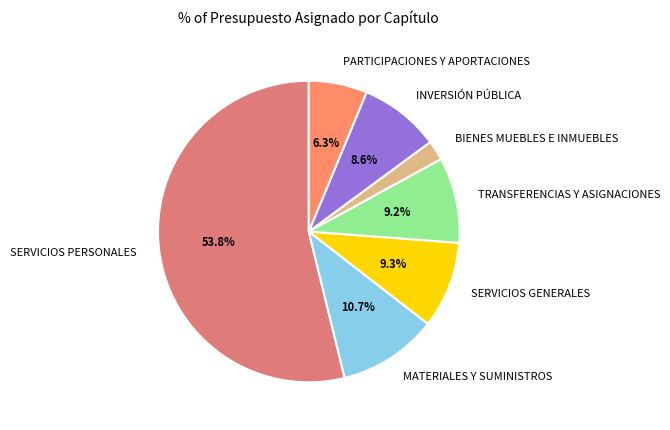

To the nearest percent, what is the difference between the BIENES MUEBLES E INMUEBLES and SERVICIOS GENERALES slice percentages?

7%